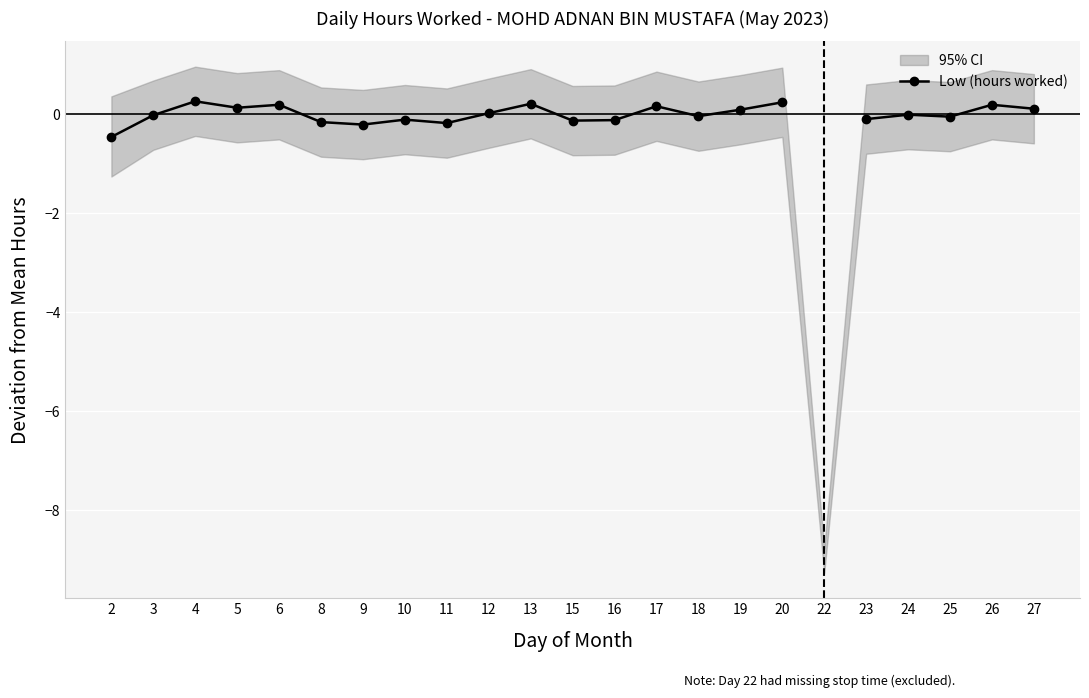

Rank the categories by value from lowest to highest.

2, 9, 11, 8, 15, 16, 10, 23, 25, 18, 3, 24, 12, 19, 27, 5, 17, 6, 26, 13, 20, 4, 22